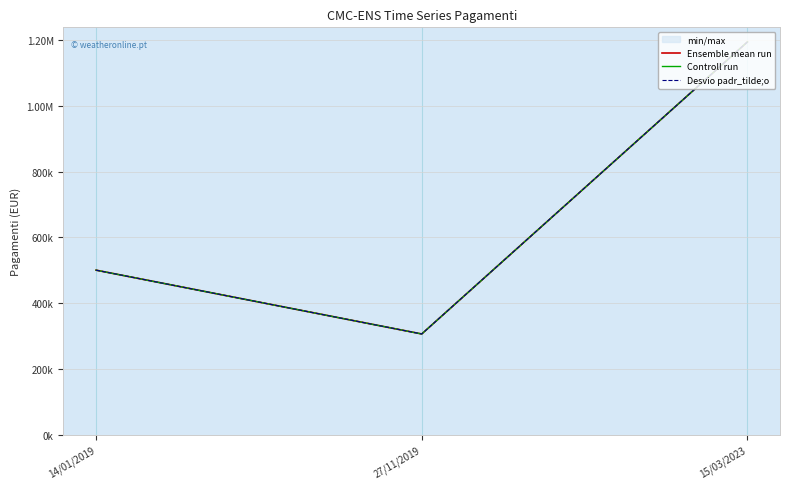

Reading left to right, what are all the values shown in this chart?

Ensemble mean run: 500000.0	305923.5	1194076.5
Controll run: 500000.0	305923.5	1194076.5
Desvio padr_tilde;o: 500000.0	305923.5	1194076.5